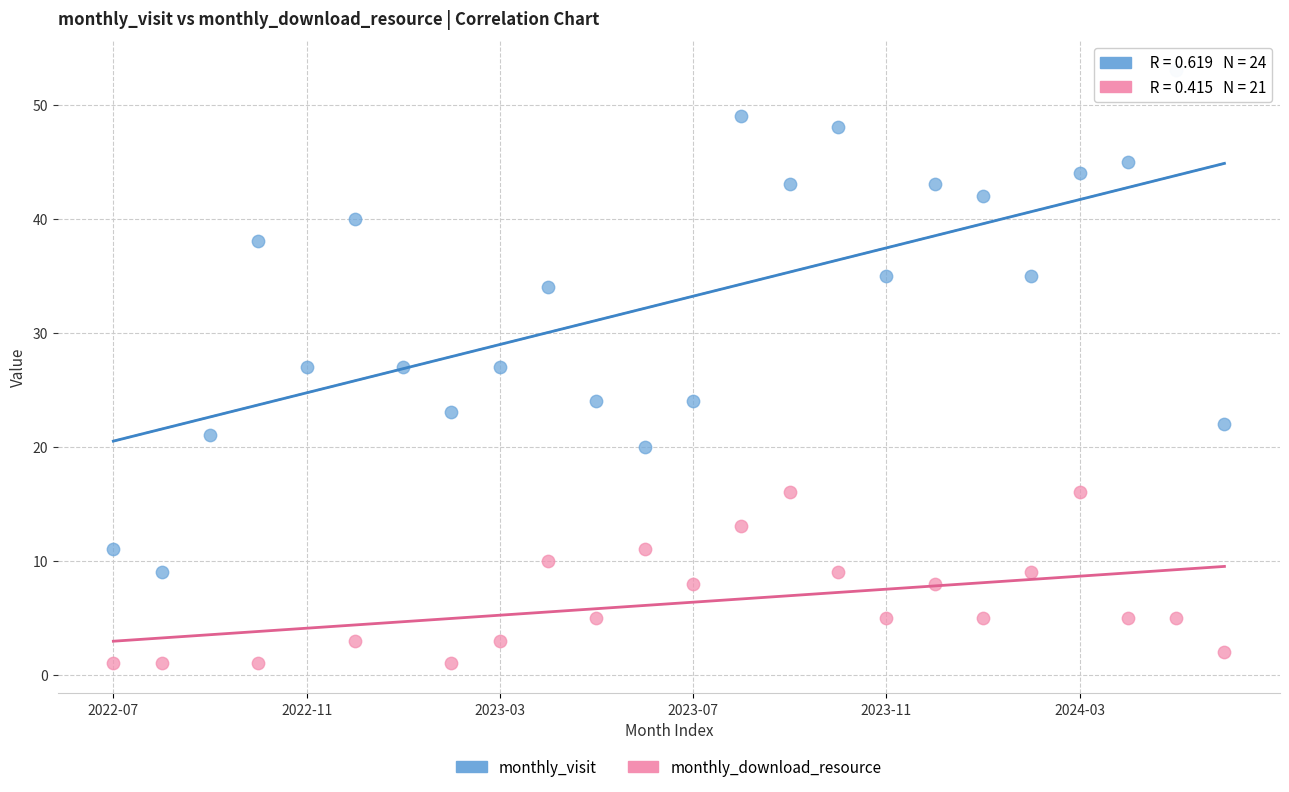

Which series has the largest Y range (max minus min)?

monthly_visit